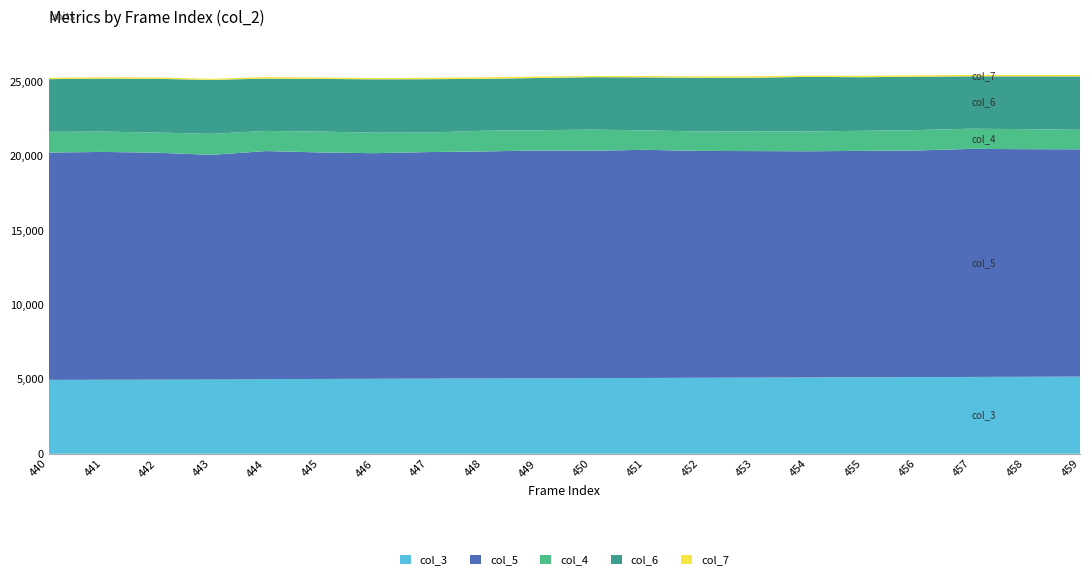

Reading right to left, what are all the values shown in this chart?

col_3: 5187	5175	5164	5153	5142	5130	5119	5108	5096	5085	5074	5063	5051	5040	5029	5018	5006	4995	4984	4972
col_4: 1310	1347	1356	1370	1350	1334	1328	1307	1310	1420	1362	1392	1311	1381	1403	1353	1413	1356	1365	1393
col_5: 15279	15298	15330	15234	15217	15203	15226	15248	15333	15285	15308	15258	15228	15163	15225	15329	15084	15242	15305	15274
col_6: 3589	3547	3522	3588	3601	3666	3605	3615	3561	3522	3513	3487	3587	3585	3538	3519	3628	3608	3563	3541
col_7: 96	88	90	98	94	88	99	87	90	80	99	105	94	86	94	102	72	93	94	91